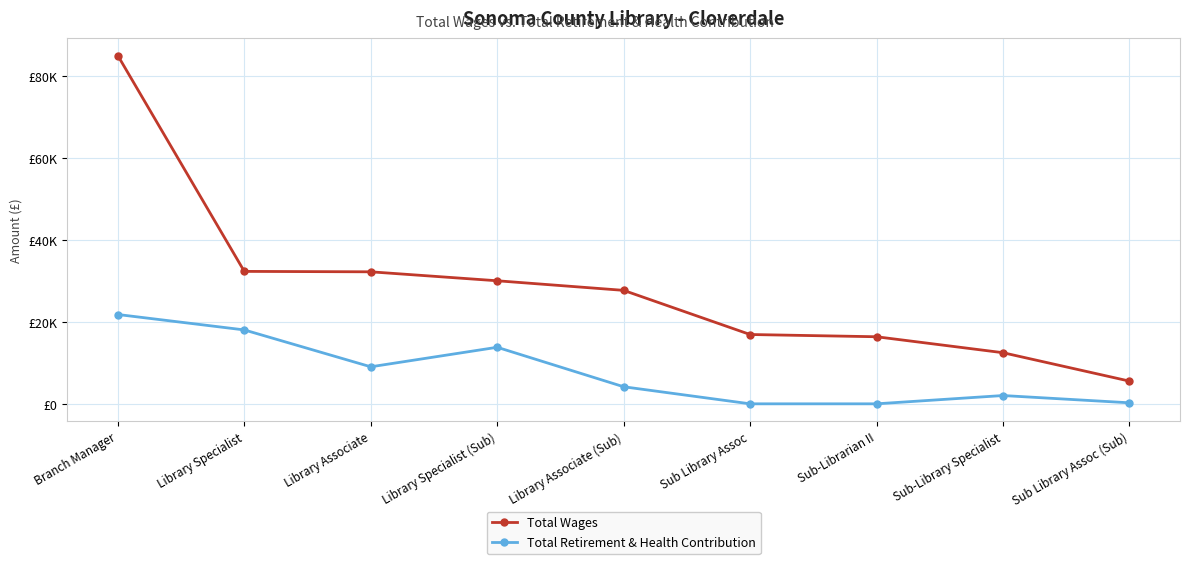

Is this an area chart (filled region under the line)?

No